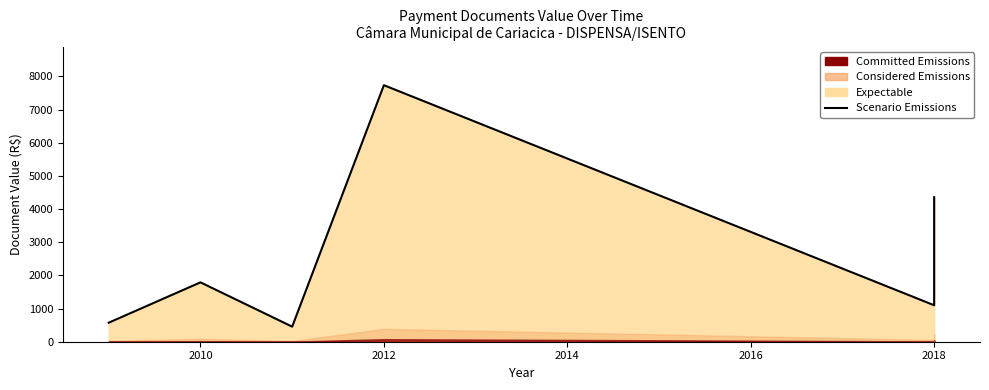

The chart shows a value of 12376.5 at 2012. True or false?

False